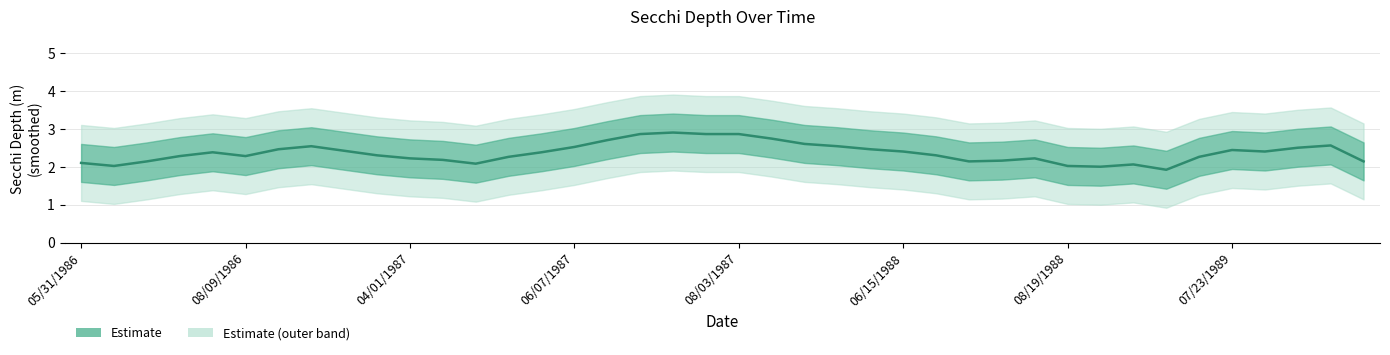

Rank the categories by value from highest to lowest.

18, 17, 19, 20, 21, 16, 22, 38, 07/23/1989, 23, 15, 37, 08/19/1988, 24, 35, 8, 25, 36, 08/03/1987, 14, 9, 26, 06/07/1987, 06/15/1988, 13, 34, 10, 29, 11, 28, 04/01/1987, 27, 39, 05/31/1986, 12, 32, 08/09/1986, 30, 31, 33